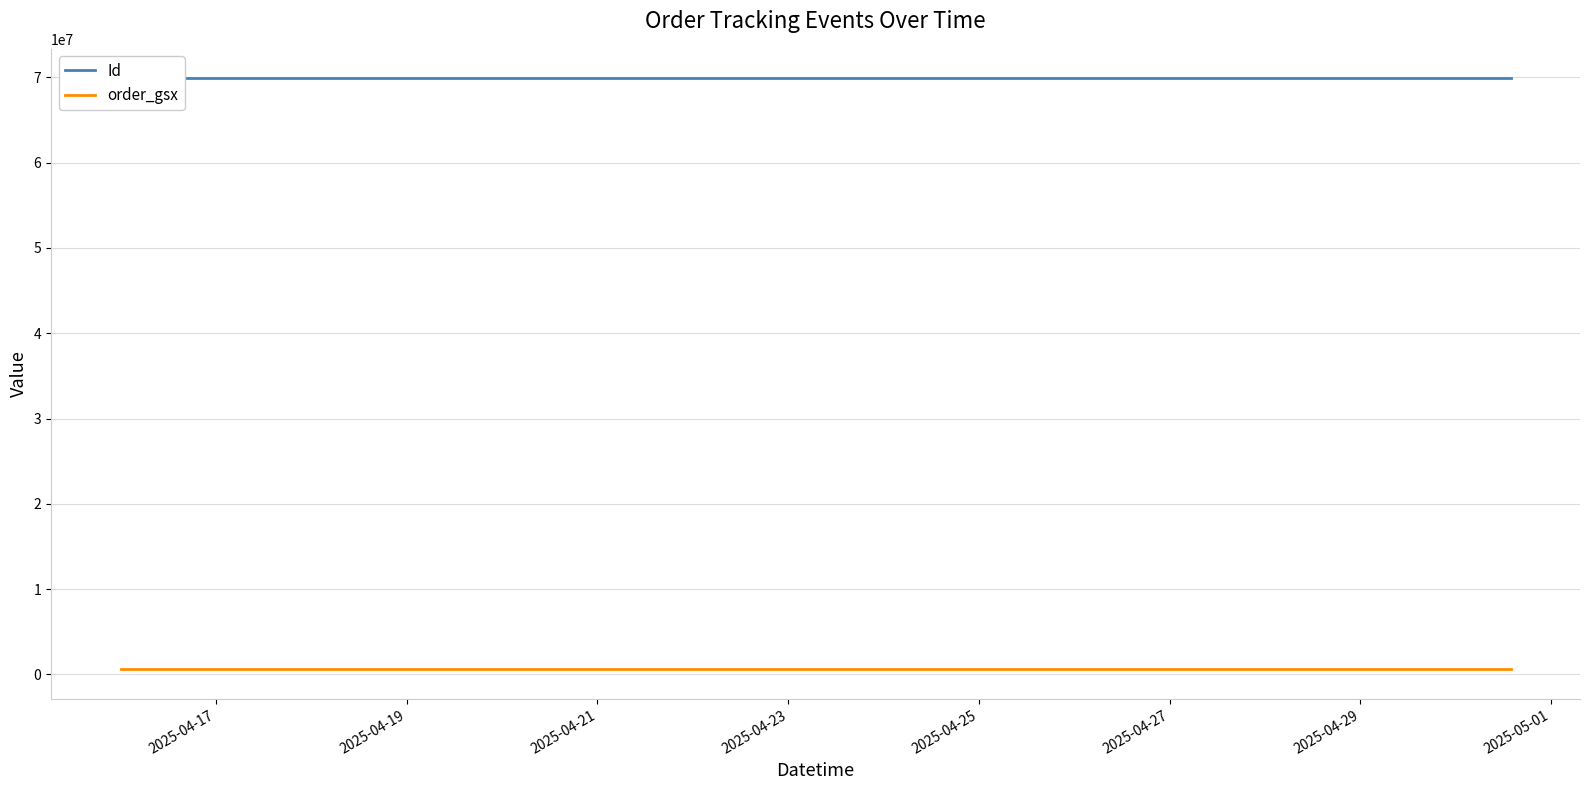

Which series has the largest total across all categories?

Id